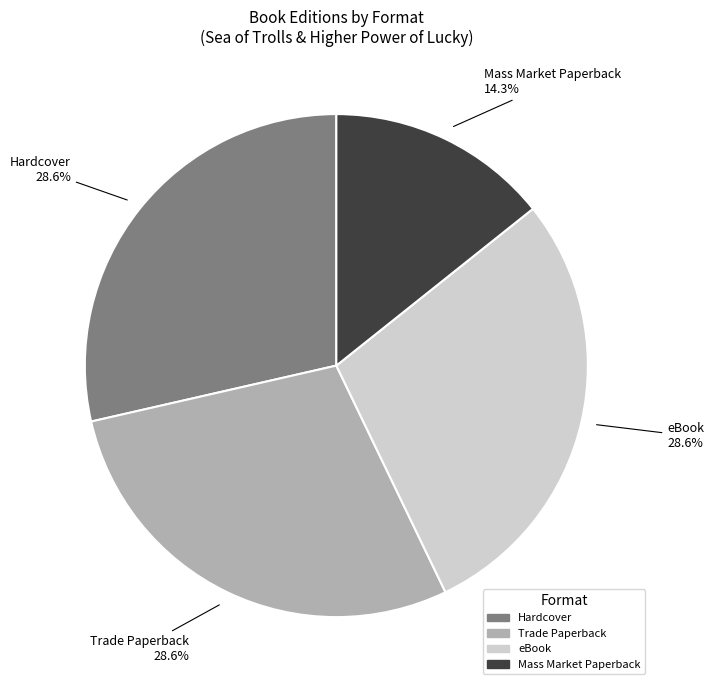

What portion of the pie excludes eBook?

71.4%